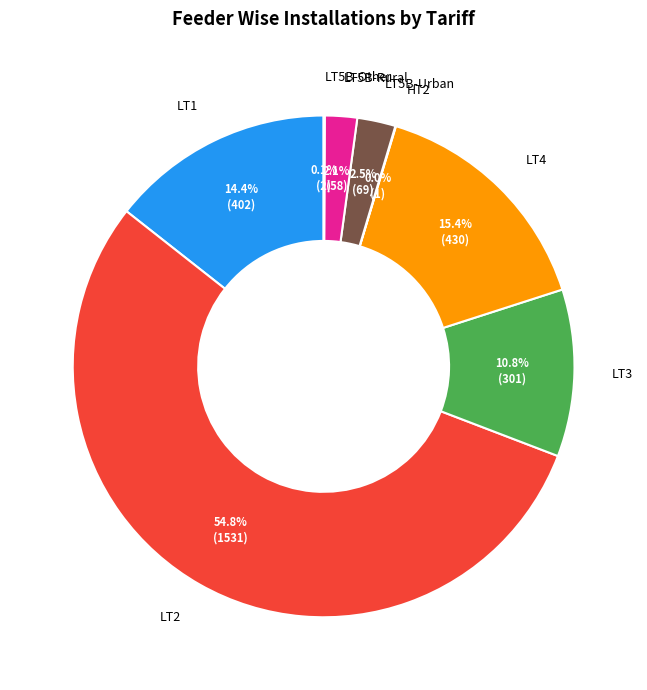

What is the ratio of the value at LT5B-Rural to the value at LT3?

0.2